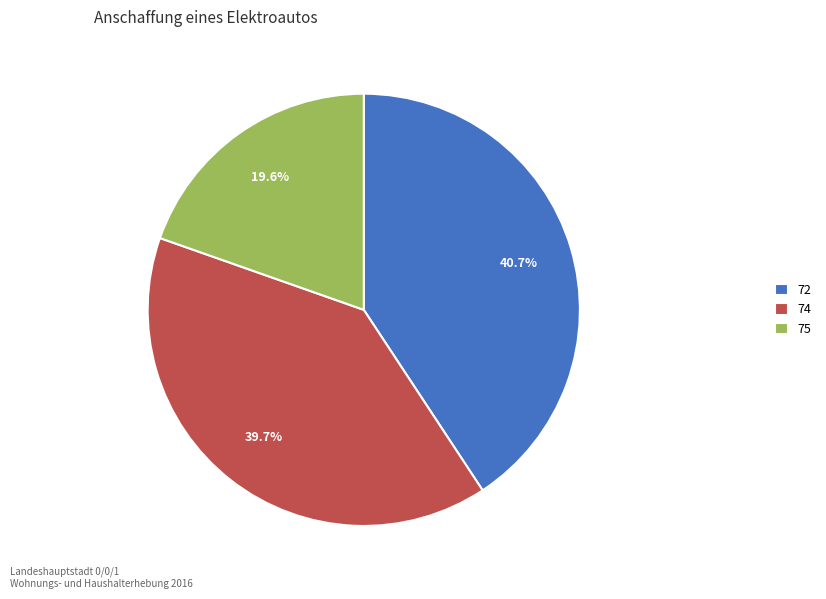

To the nearest percent, what percentage of the pie is 72?

41%